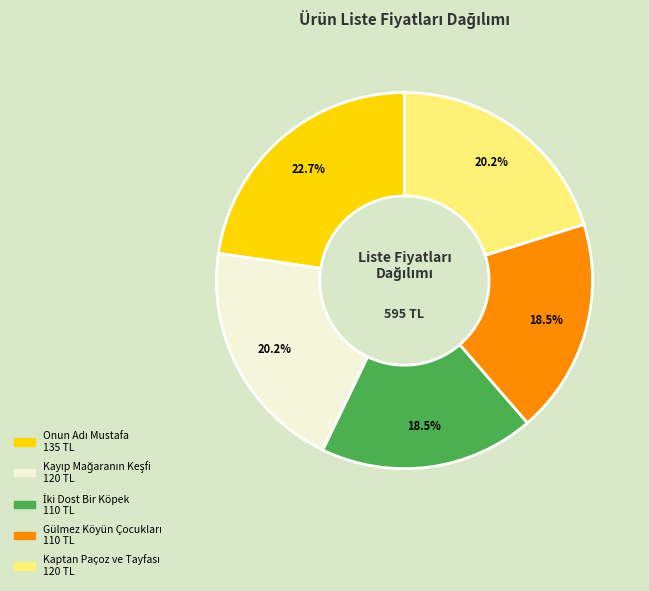

Is there any slice that represents more than half of the pie?

No